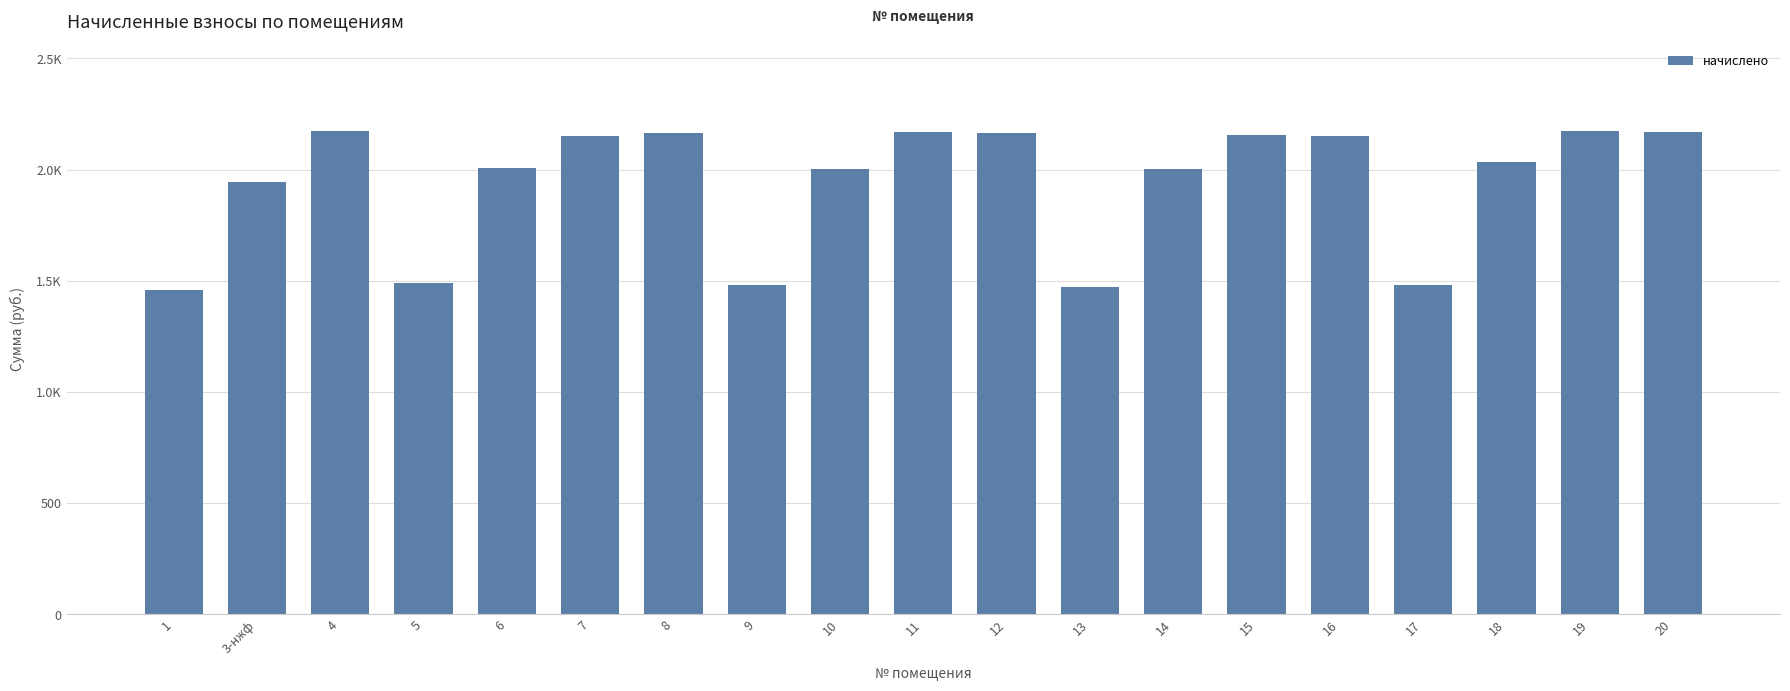

Are the bars horizontal?

No